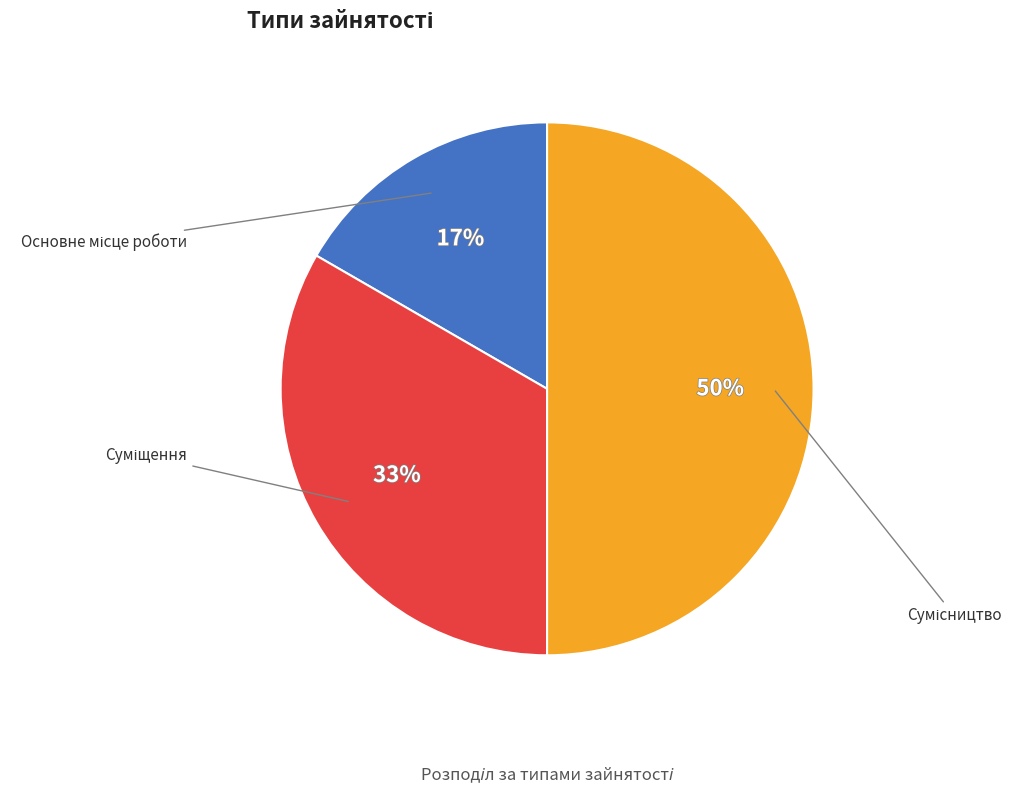

To the nearest percent, what is the difference between the largest and smallest slice percentages?

33%